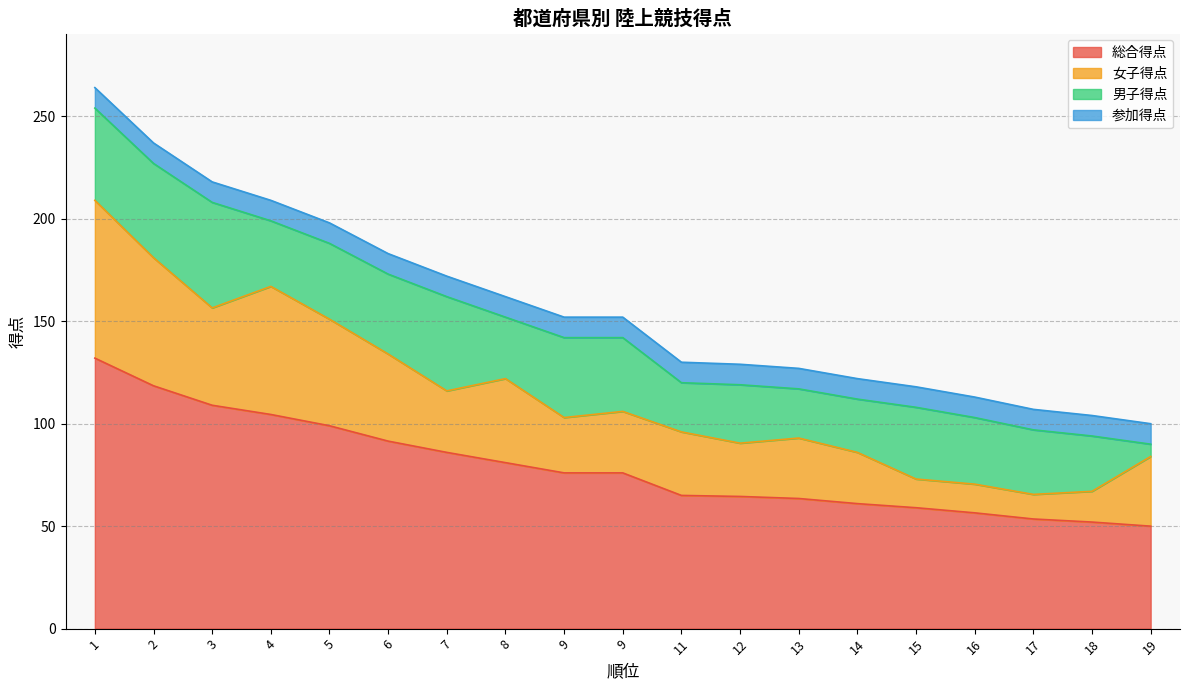

Which category has the highest value across all series?

1